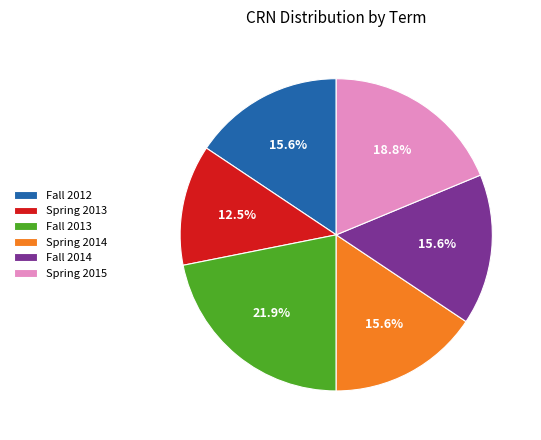

What is the smallest slice in the pie chart?

Spring 2013